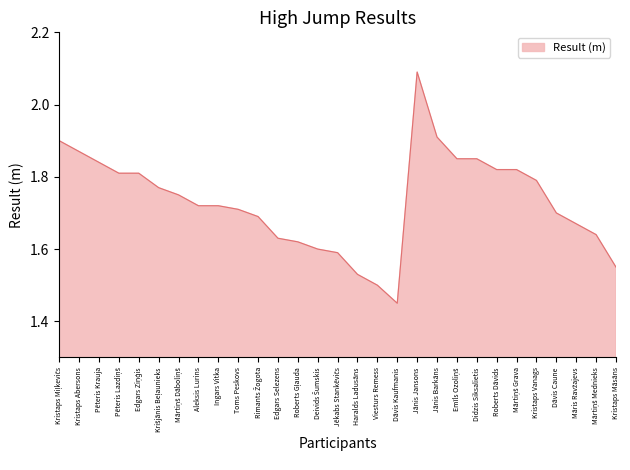

The chart shows a value of 2.9 at Kristaps Vanags. True or false?

False